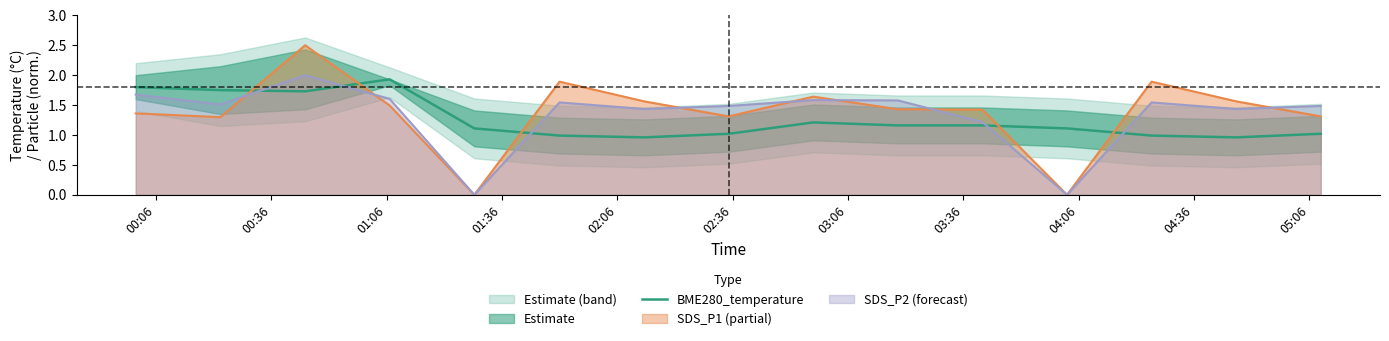

Does the chart have visible grid lines?

No